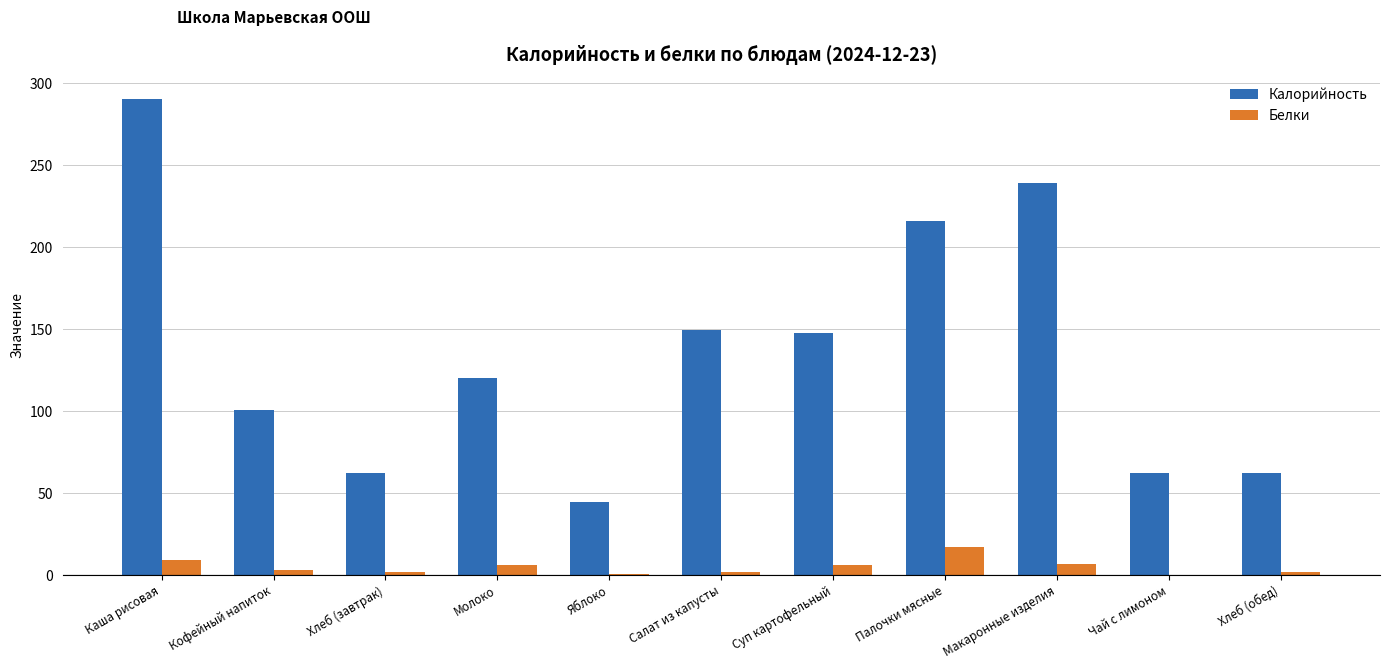

The value of Калорийность at Хлеб (обед) is 62.5. True or false?

True